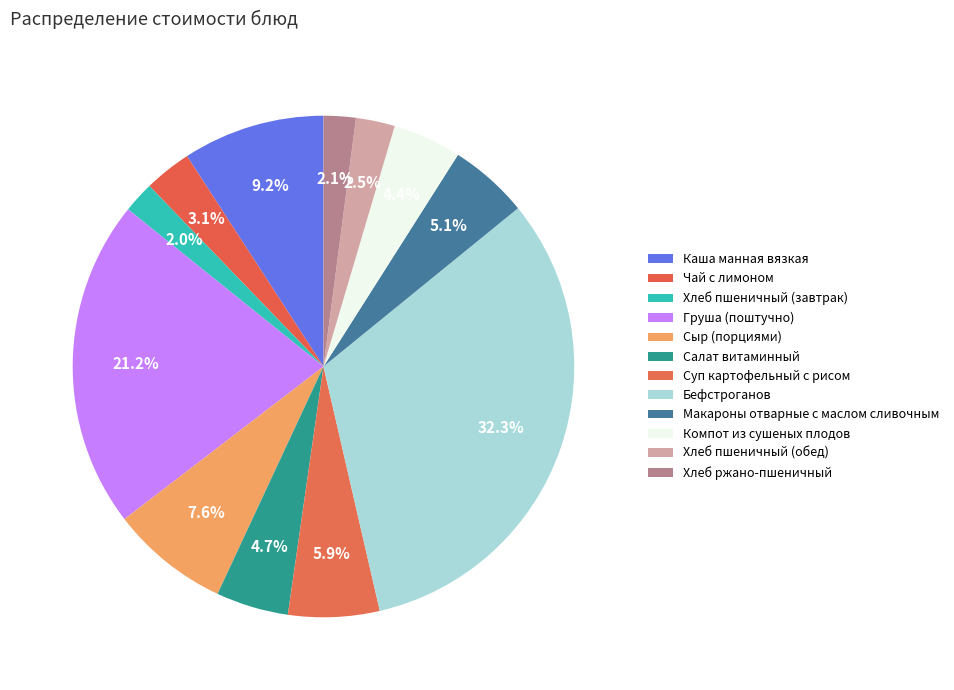

Count the number of slices in the pie.

12